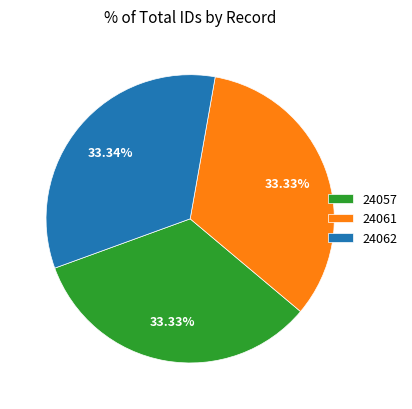

Approximately how many times larger is the value at 24061 compared to 24057?

1.0